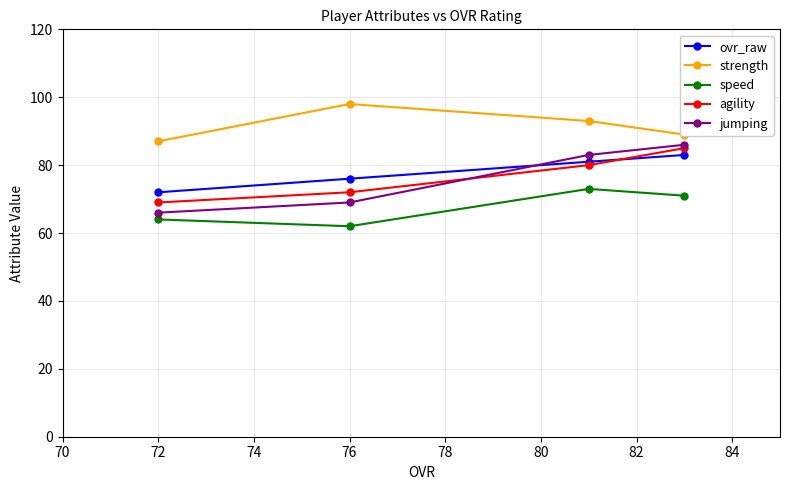

The agility series shows 72 at 76. True or false?

True